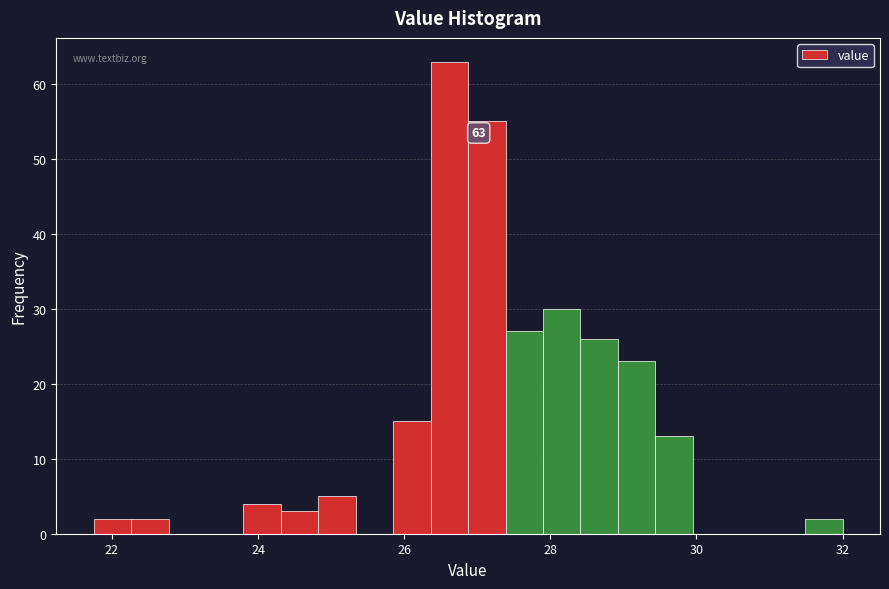

Around what value on the x-axis is the tallest bar? Give the approximate position of its centre, as read against the axis.

26.6